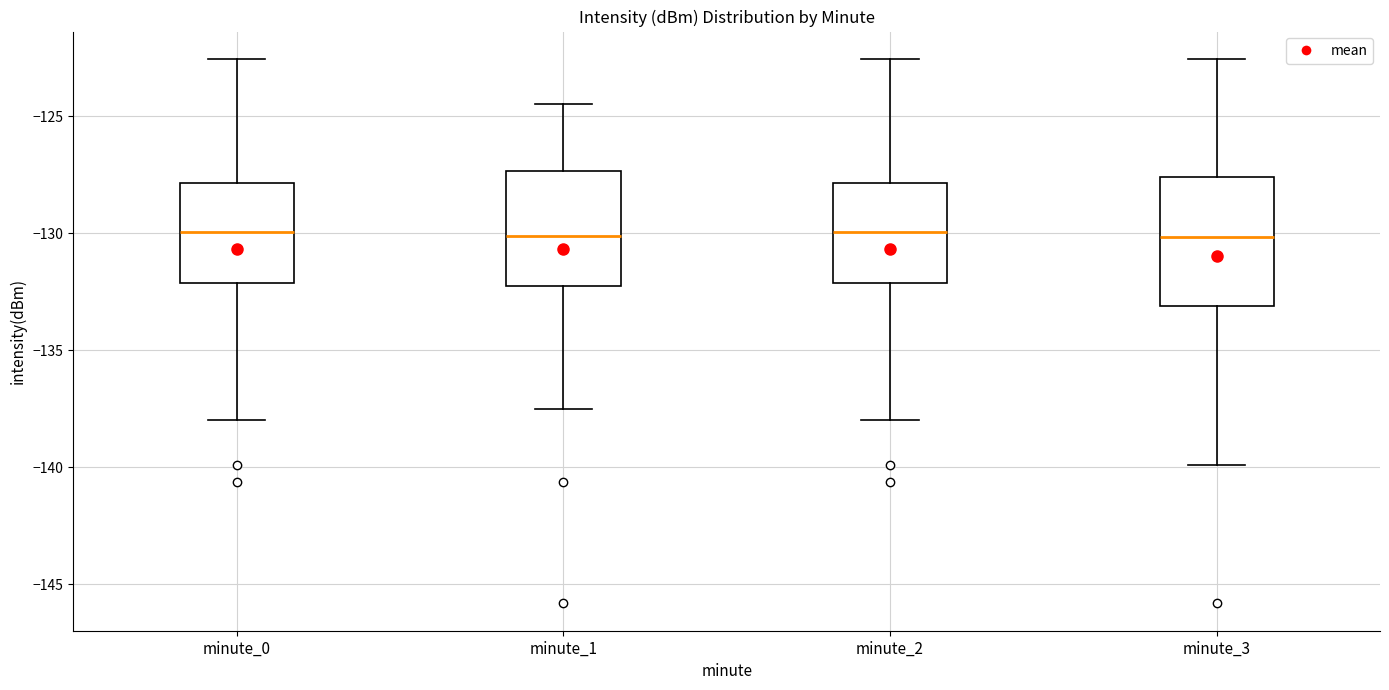

Reading left to right, transcribe this box plot: for each box, give where its median line is, the range the box spans, and where its two whiskers end, as read against the y-axis. The values are not printed on the chart, so give them approximately, as read against the axis.

minute_0: median -130.0, box -132.0 to -128.0, whiskers -138.0 to -122.5
minute_1: median -130.0, box -132.5 to -127.5, whiskers -137.5 to -124.5
minute_2: median -130.0, box -132.0 to -128.0, whiskers -138.0 to -122.5
minute_3: median -130.0, box -133.0 to -127.5, whiskers -140.0 to -122.5